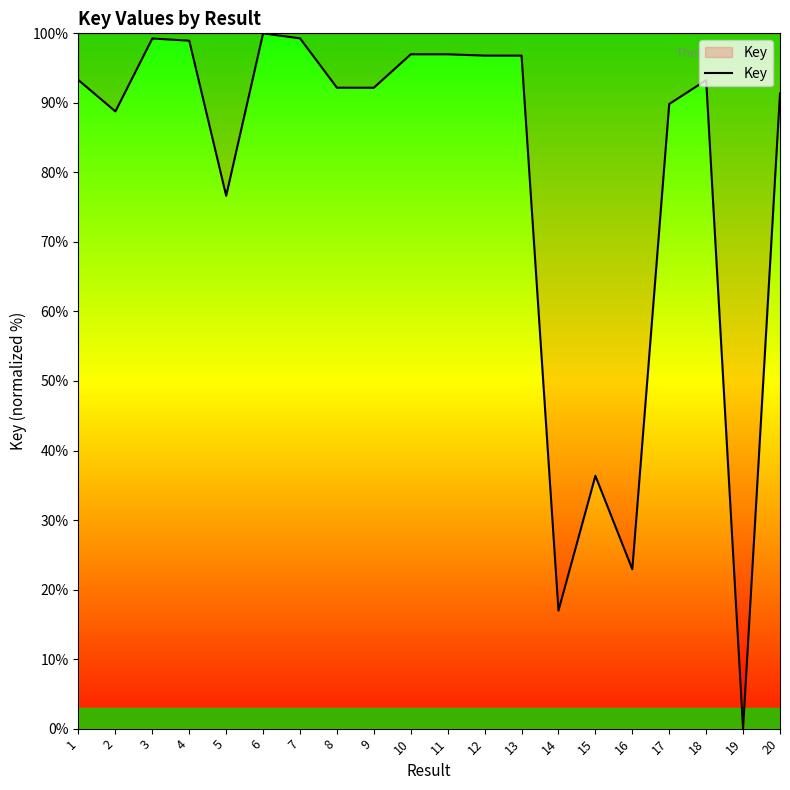

What is the maximum value shown in the chart?

100.0